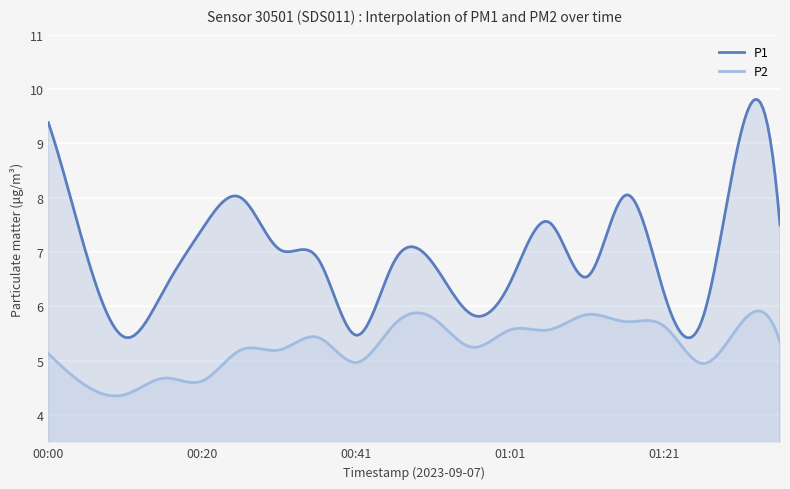

True or false: P1 has more than 1 points higher than both neighbors.

True